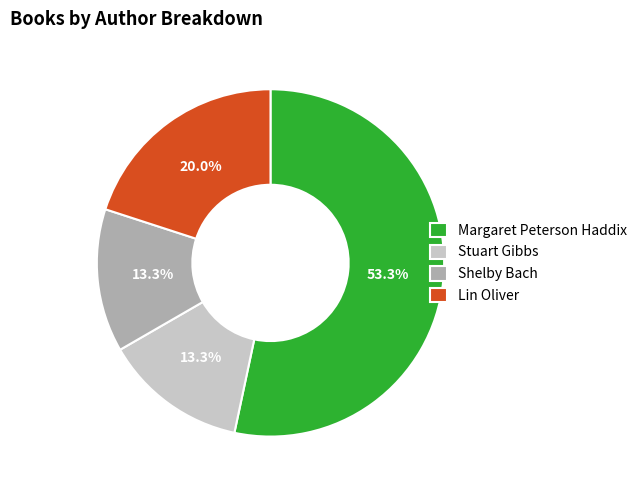

What percentage do Shelby Bach and Lin Oliver together represent?

33.3%